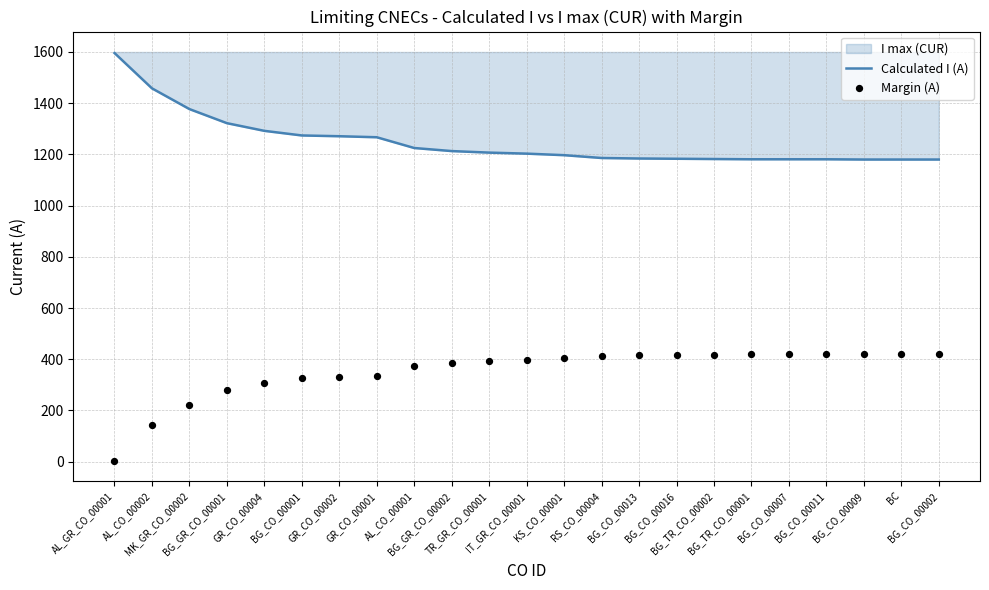

At how many categories does at least one series exceed 1083?

23